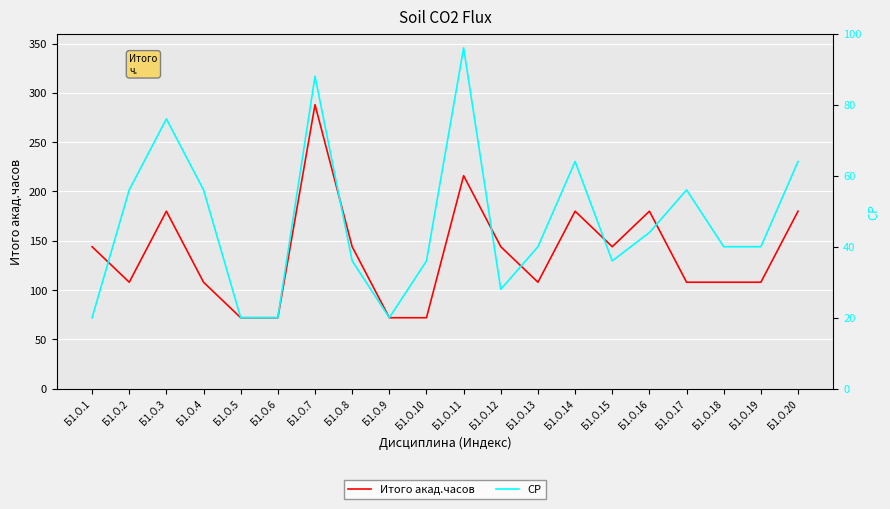

How many series are shown in this chart?

2